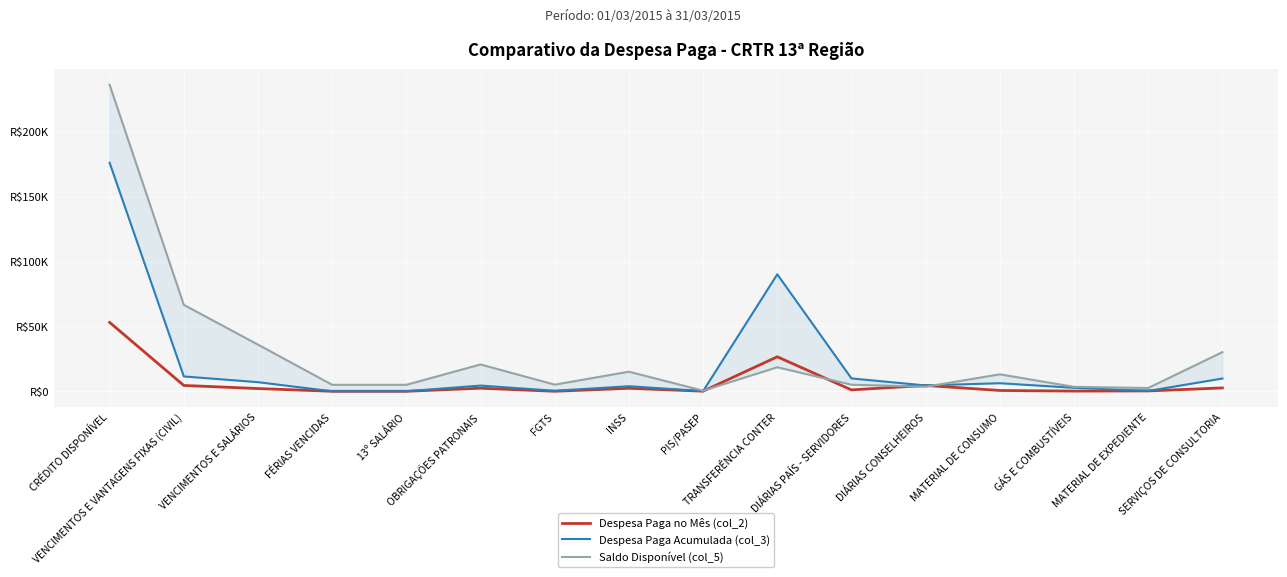

Reading right to left, transcribe all the data shown in this chart.

Despesa Paga no Mês (col_2): SERVIÇOS DE CONSULTORIA=2588.0	MATERIAL DE EXPEDIENTE=269.9	GÁS E COMBUSTÍVEIS=152.1	MATERIAL DE CONSUMO=622.6	DIÁRIAS CONSELHEIROS=4500.0	DIÁRIAS PAÍS - SERVIDORES=1075.0	TRANSFERÊNCIA CONTER=26597.0	PIS/PASEP=78.6	INSS=2302.4	FGTS=0.0	OBRIGAÇÕES PATRONAIS=2381.0	13º SALÁRIO=0.0	FÉRIAS VENCIDAS=0.0	VENCIMENTOS E SALÁRIOS=2112.6	VENCIMENTOS E VANTAGENS FIXAS (CIVIL)=4493.6	CRÉDITO DISPONÍVEL=53121.7
Despesa Paga Acumulada (col_3): SERVIÇOS DE CONSULTORIA=9830.0	MATERIAL DE EXPEDIENTE=269.9	GÁS E COMBUSTÍVEIS=2682.1	MATERIAL DE CONSUMO=6214.8	DIÁRIAS CONSELHEIROS=4500.0	DIÁRIAS PAÍS - SERVIDORES=9925.0	TRANSFERÊNCIA CONTER=90171.7	PIS/PASEP=127.2	INSS=3896.2	FGTS=388.9	OBRIGAÇÕES PATRONAIS=4412.2	13º SALÁRIO=0.0	FÉRIAS VENCIDAS=0.0	VENCIMENTOS E SALÁRIOS=7034.3	VENCIMENTOS E VANTAGENS FIXAS (CIVIL)=11446.5	CRÉDITO DISPONÍVEL=176163.8
Saldo Disponível (col_5): SERVIÇOS DE CONSULTORIA=30170.0	MATERIAL DE EXPEDIENTE=2530.1	GÁS E COMBUSTÍVEIS=3417.9	MATERIAL DE CONSUMO=13085.2	DIÁRIAS CONSELHEIROS=3500.0	DIÁRIAS PAÍS - SERVIDORES=5075.0	TRANSFERÊNCIA CONTER=18518.3	PIS/PASEP=472.8	INSS=15103.9	FGTS=5111.1	OBRIGAÇÕES PATRONAIS=20687.8	13º SALÁRIO=5000.0	FÉRIAS VENCIDAS=5000.0	VENCIMENTOS E SALÁRIOS=35965.7	VENCIMENTOS E VANTAGENS FIXAS (CIVIL)=66653.5	CRÉDITO DISPONÍVEL=236326.2